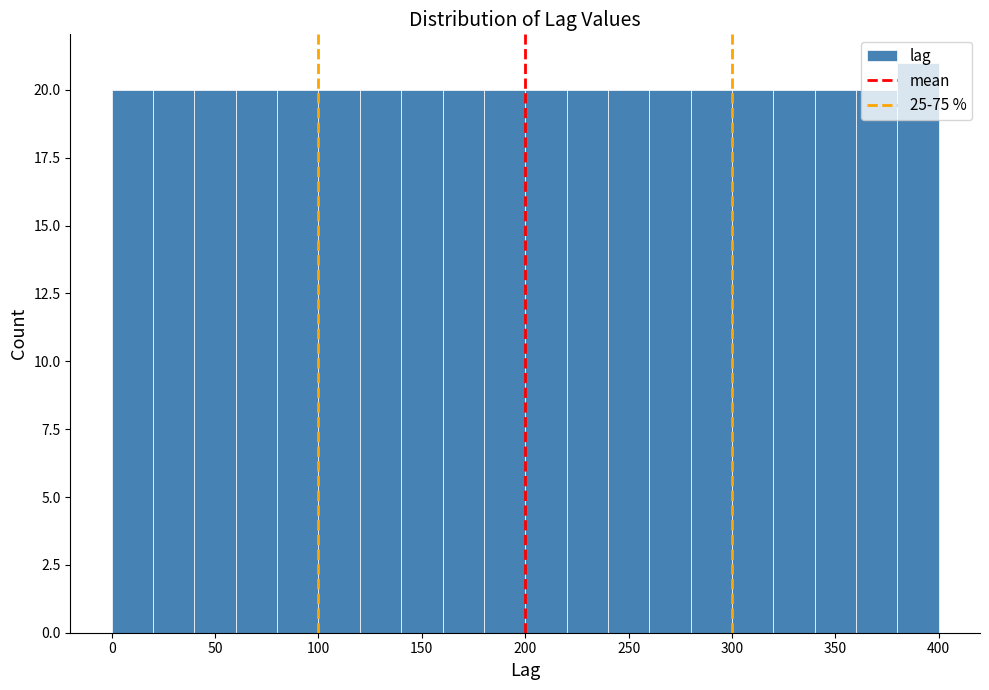

How tall is the bar that spans 80 to 100 on the x-axis? The values are not printed on the chart, so give them approximately, as read against the axis.

20